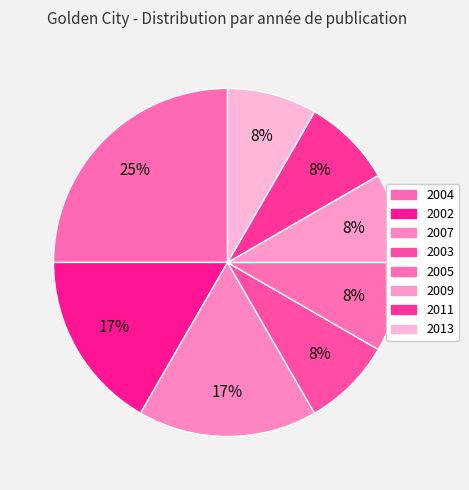

What is the change in value from 2002 to 2009?

-1